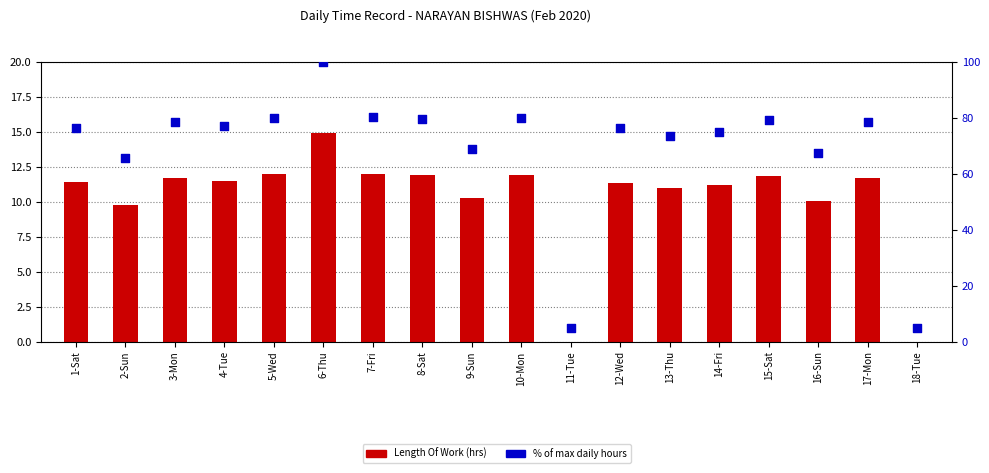

Is the value of Length Of Work at 18-Tue greater than the value of % of max hours at 10-Mon?

No